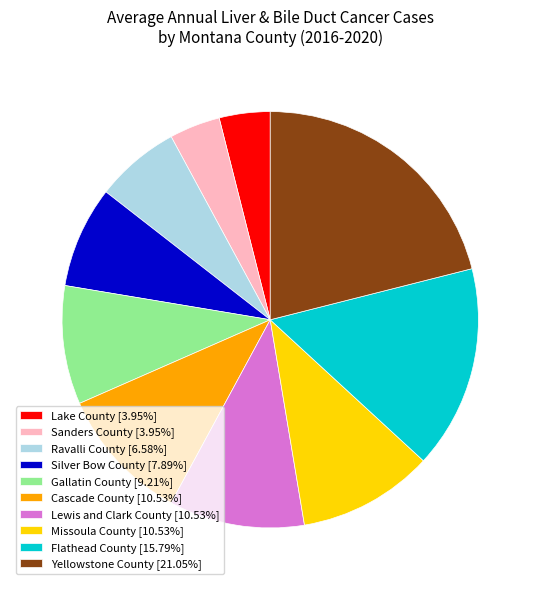

Is there a majority slice in this chart?

No